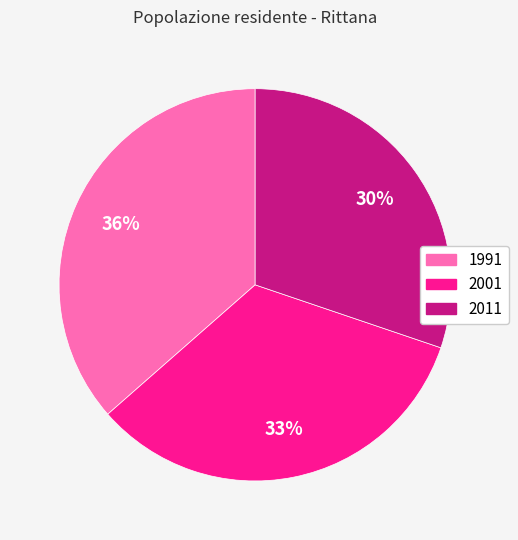

Do 1991 and 2011 together represent more than half of the pie?

Yes